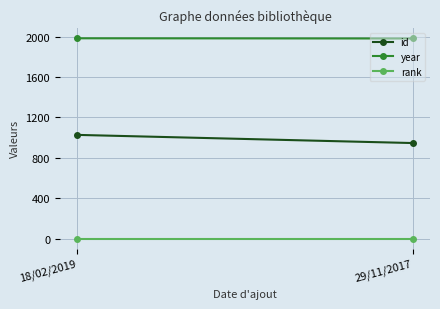

What is the difference between the highest and lowest values at 18/02/2019?

1982